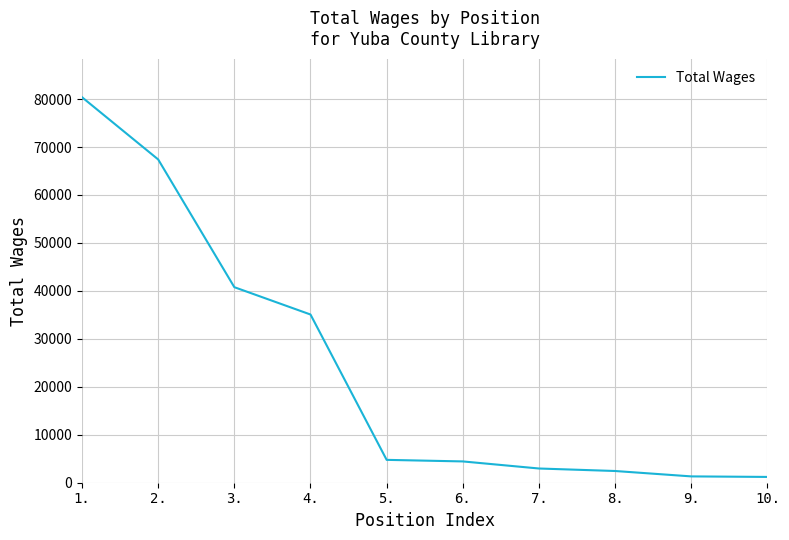

What is the maximum value shown in the chart?

80381